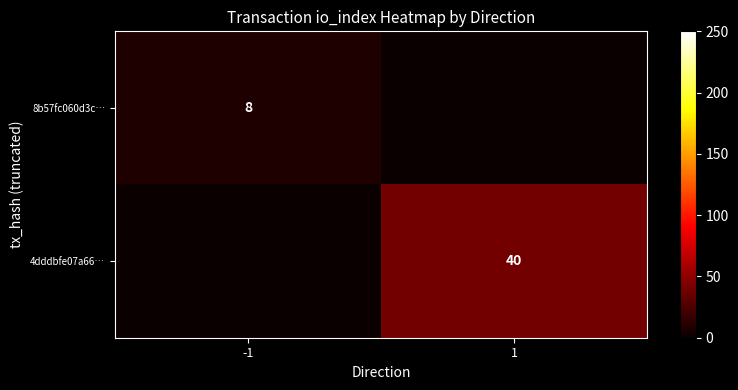

The 8b57fc060d3c… series shows 4 at -1. True or false?

False